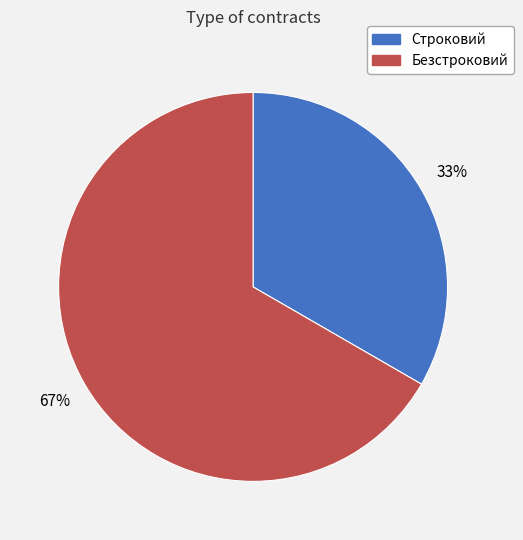

What percentage is the Строковий slice, to the nearest percent?

33%